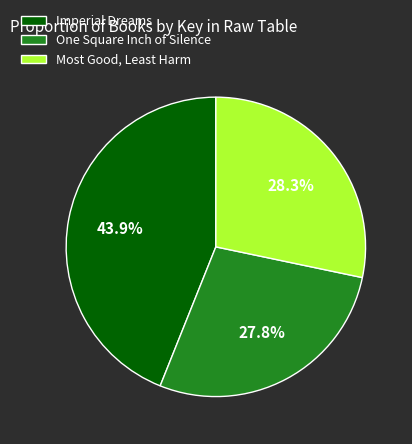

To the nearest percent, what percentage of the pie is Most Good, Least Harm?

28%